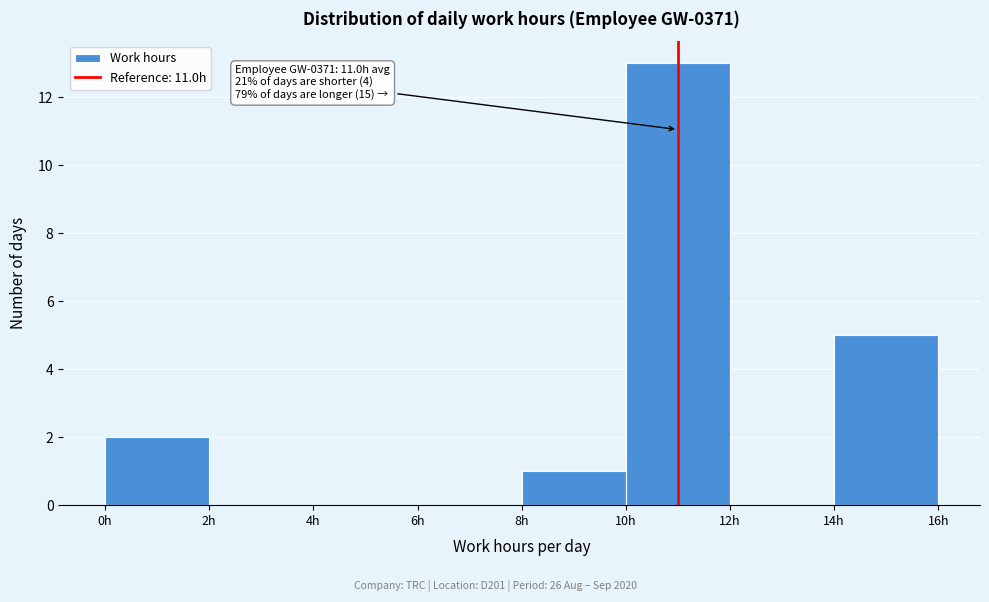

Which range on the x-axis has the tallest bar?

10 to 12